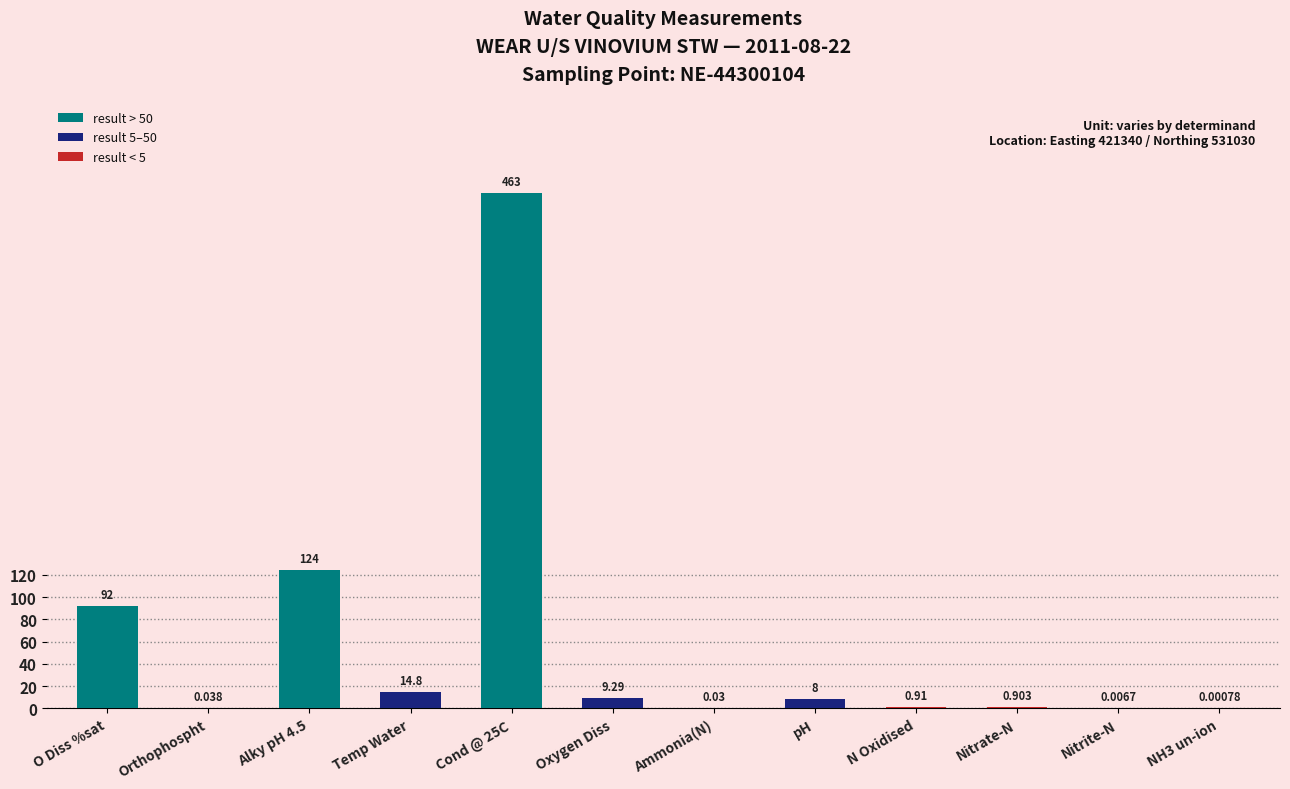

Which has a higher value, pH or Ammonia(N)?

pH